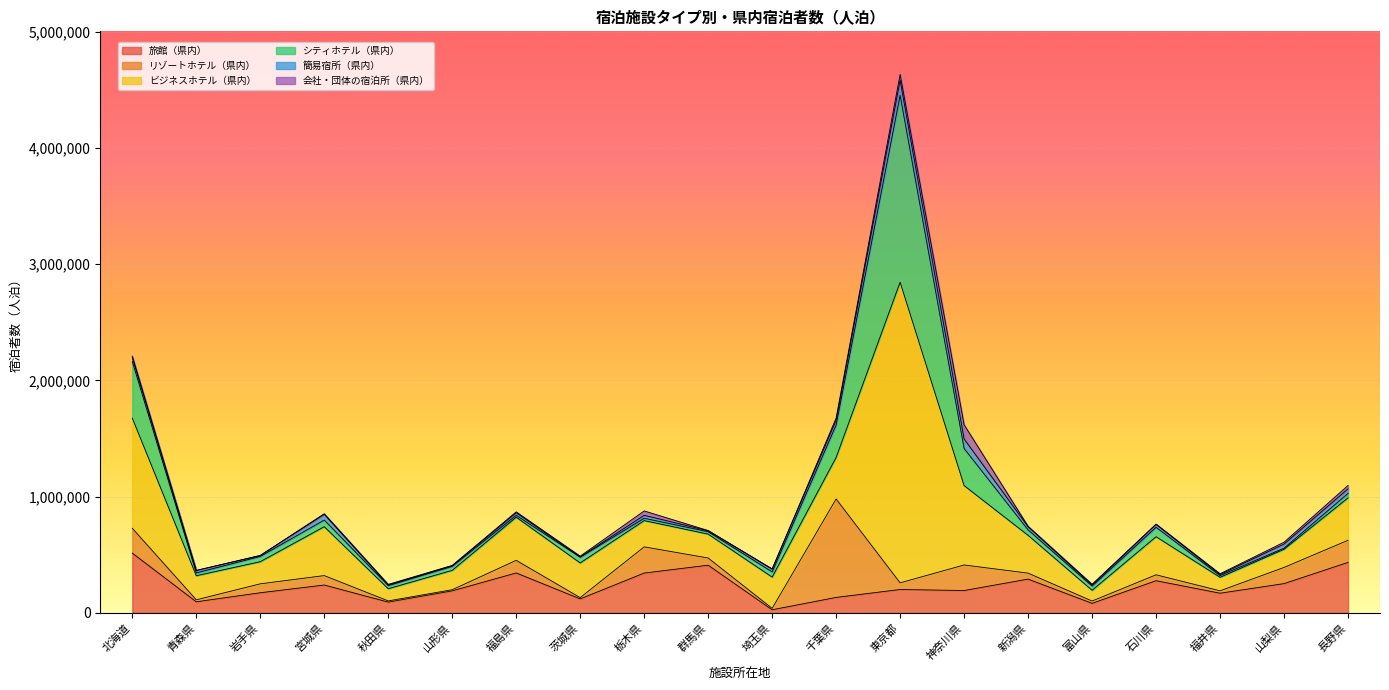

Which series changed the most between 青森県 and 山梨県?

旅館（県内）